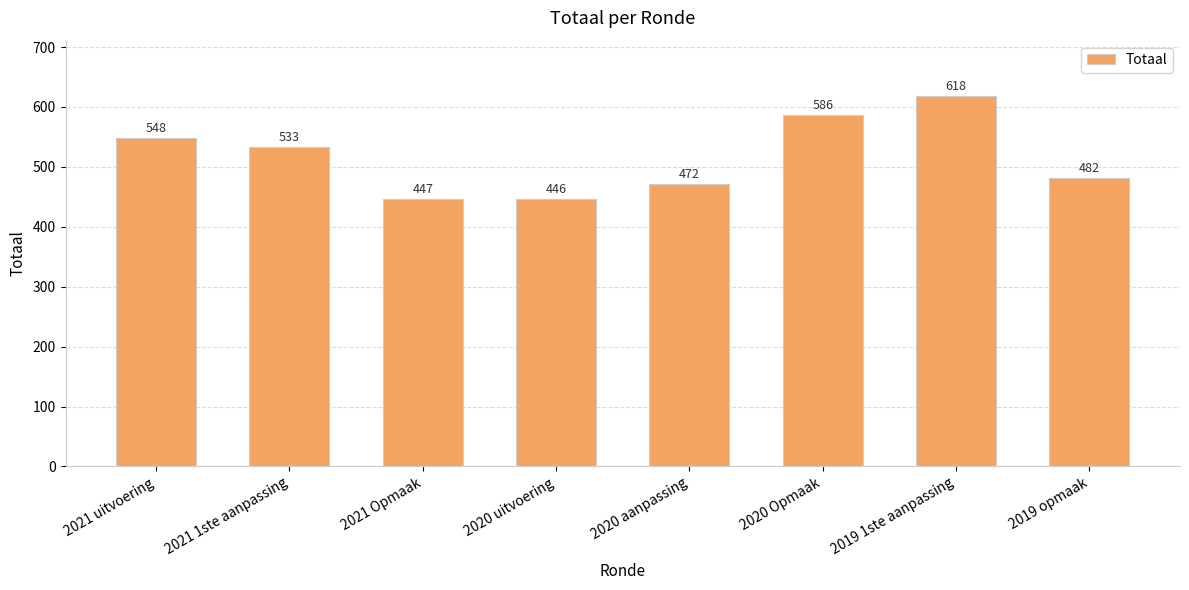

Is it true that the value at 2021 1ste aanpassing is 715?

False